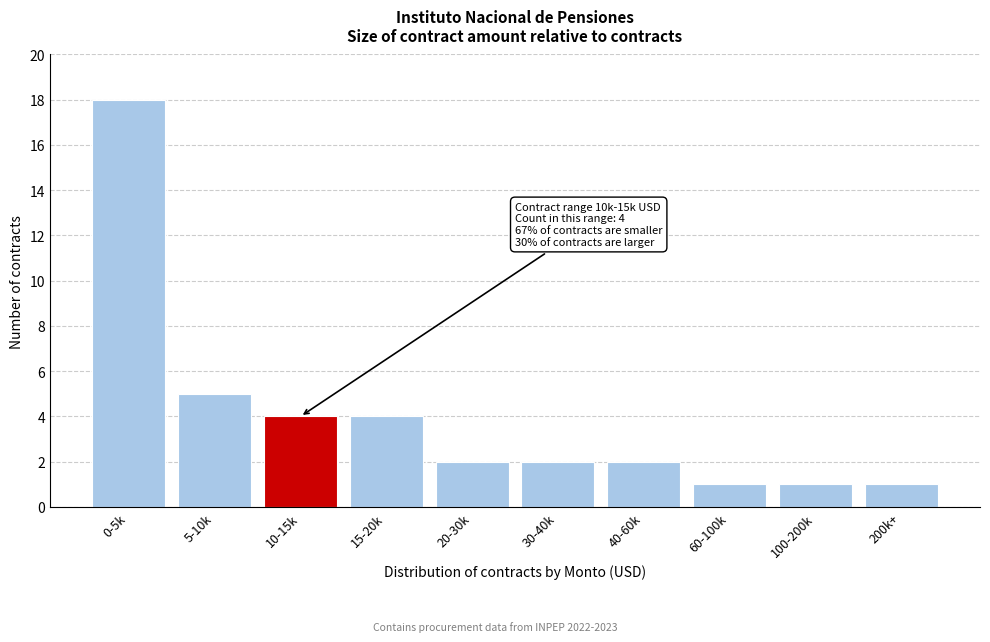

Reading left to right, transcribe all the data shown in this chart.

0-5k=18	5-10k=5	10-15k=4	15-20k=4	20-30k=2	30-40k=2	40-60k=2	60-100k=1	100-200k=1	200k+=1